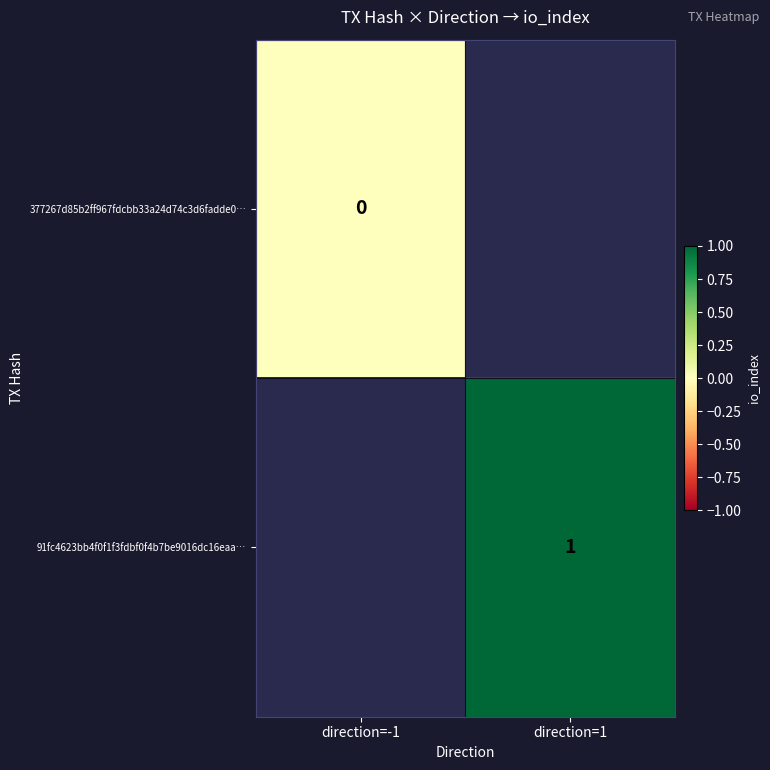

Is the value of 91fc4623bb4f0f1f3fdbf0f4b7be9016dc16eaa… at direction=1 greater than the value of 377267d85b2ff967fdcbb33a24d74c3d6fadde0… at direction=-1?

Yes